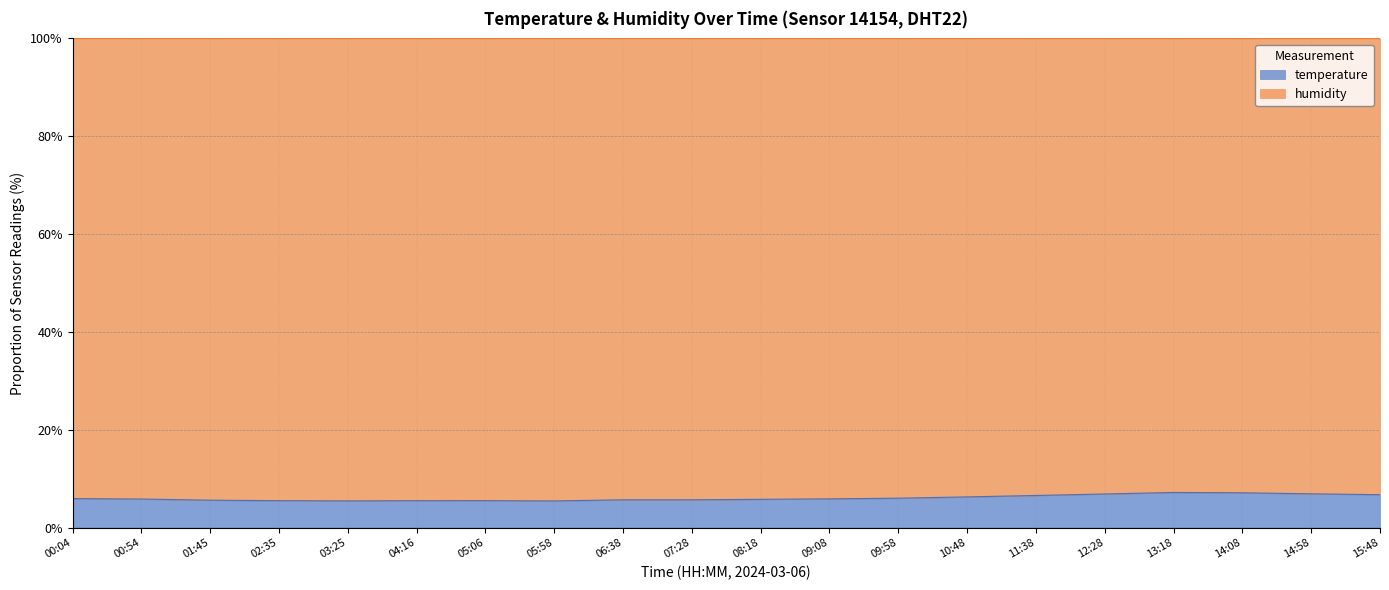

What value does the data have at 08:18?

5.8